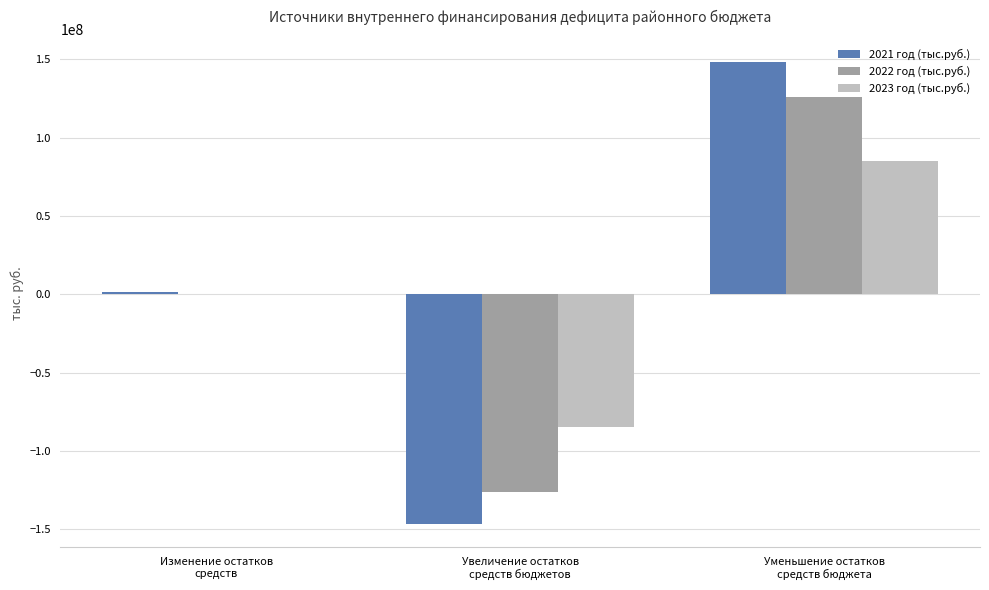

Is it true that 2022 год (тыс.руб.) equals -83615866.5 at Изменение остатков
средств?

False